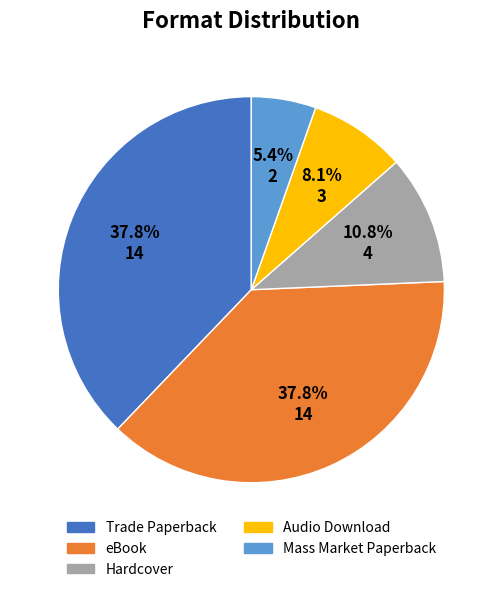

Between Hardcover and eBook, which is larger?

eBook